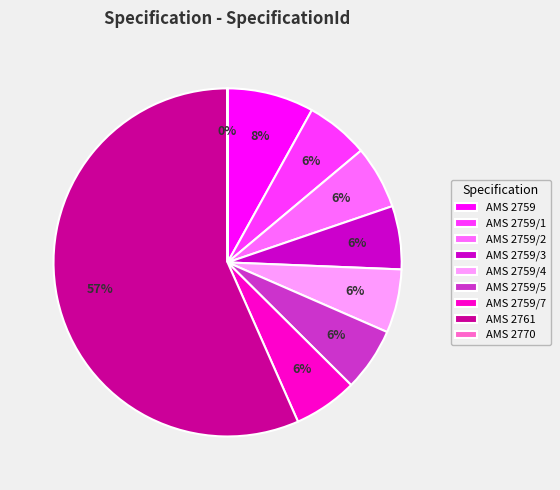

Is the sum of AMS 2759/1 and AMS 2759/7 greater than half?

No